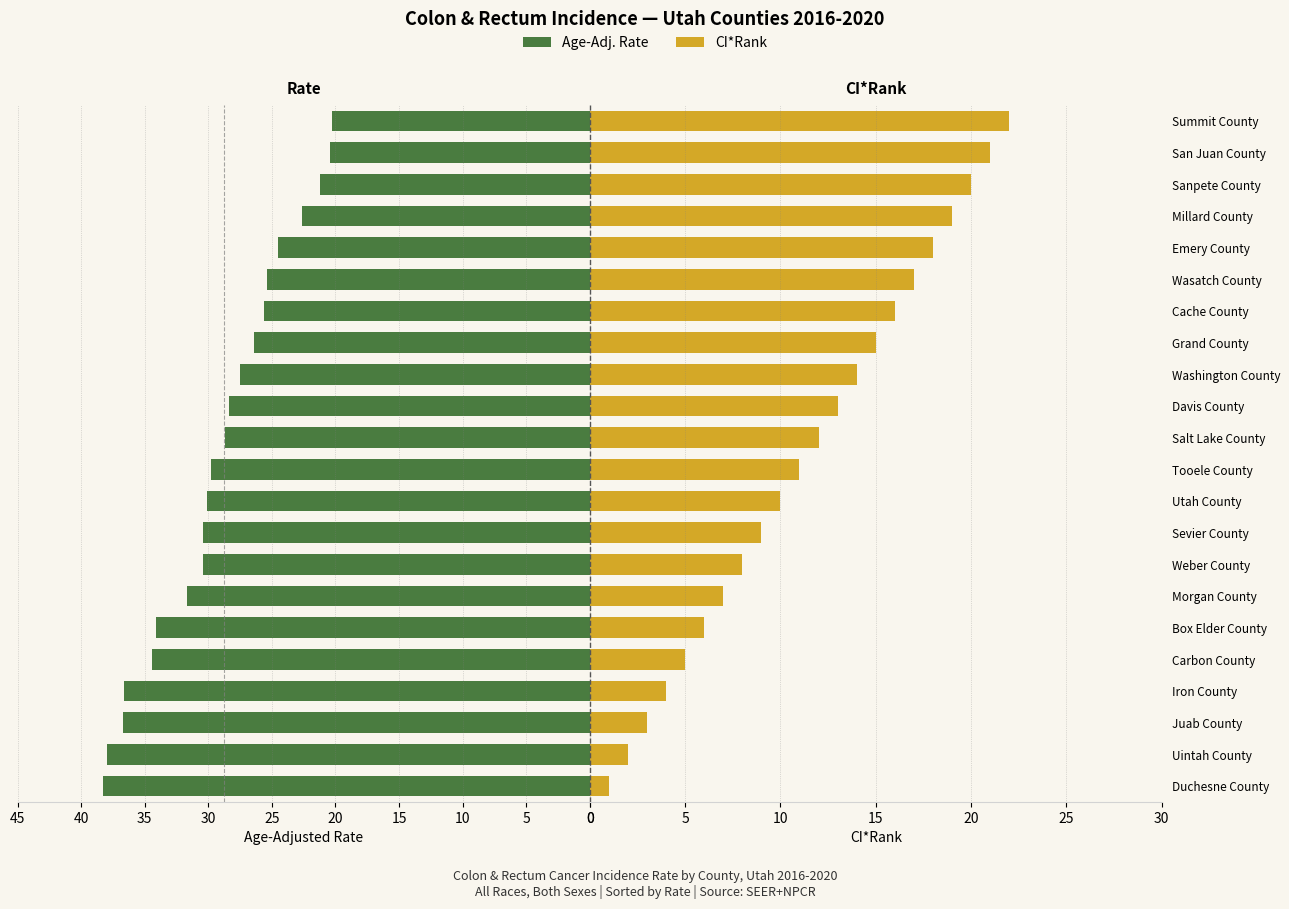

How many distinct data groups are displayed?

2